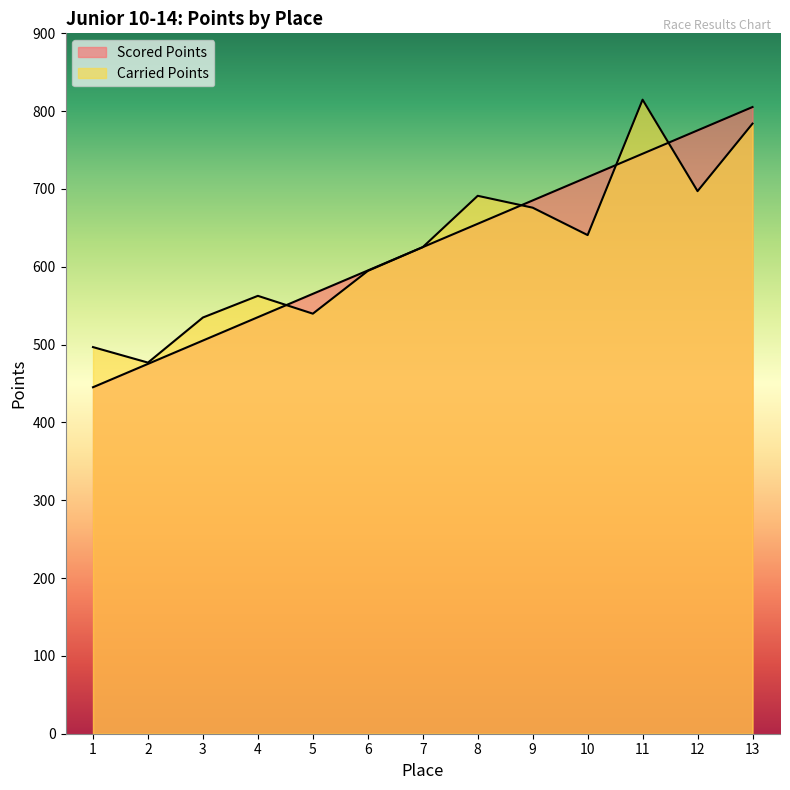

How many times do Carried Points and Scored Points cross each other?

4